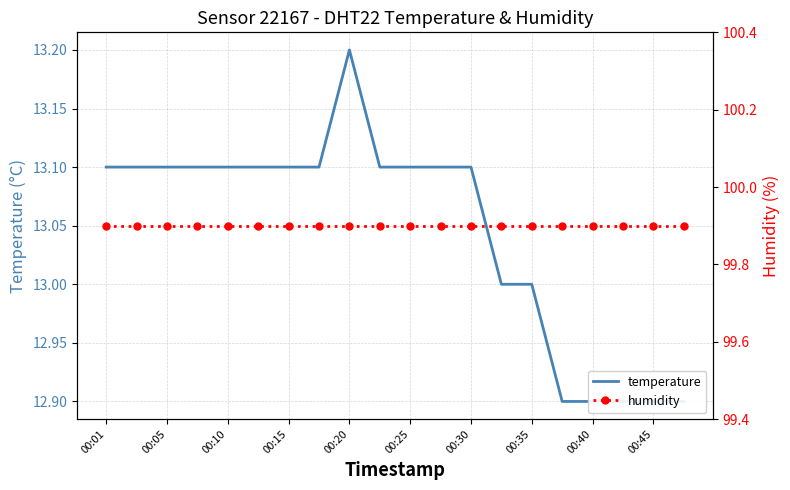

What is the maximum value shown in the chart?

99.9